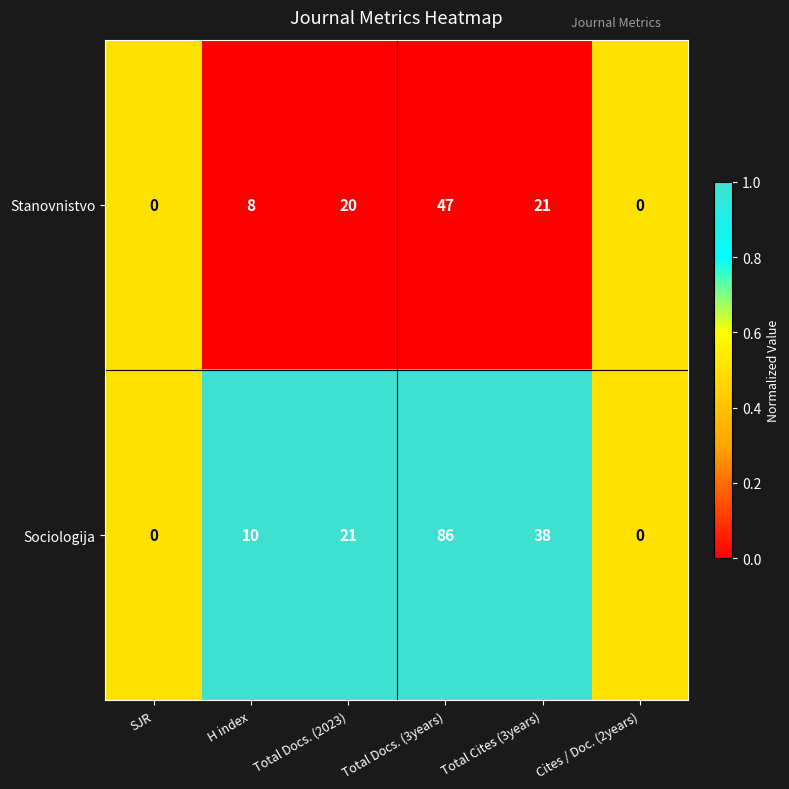

What is the total value across all series at H index?

18